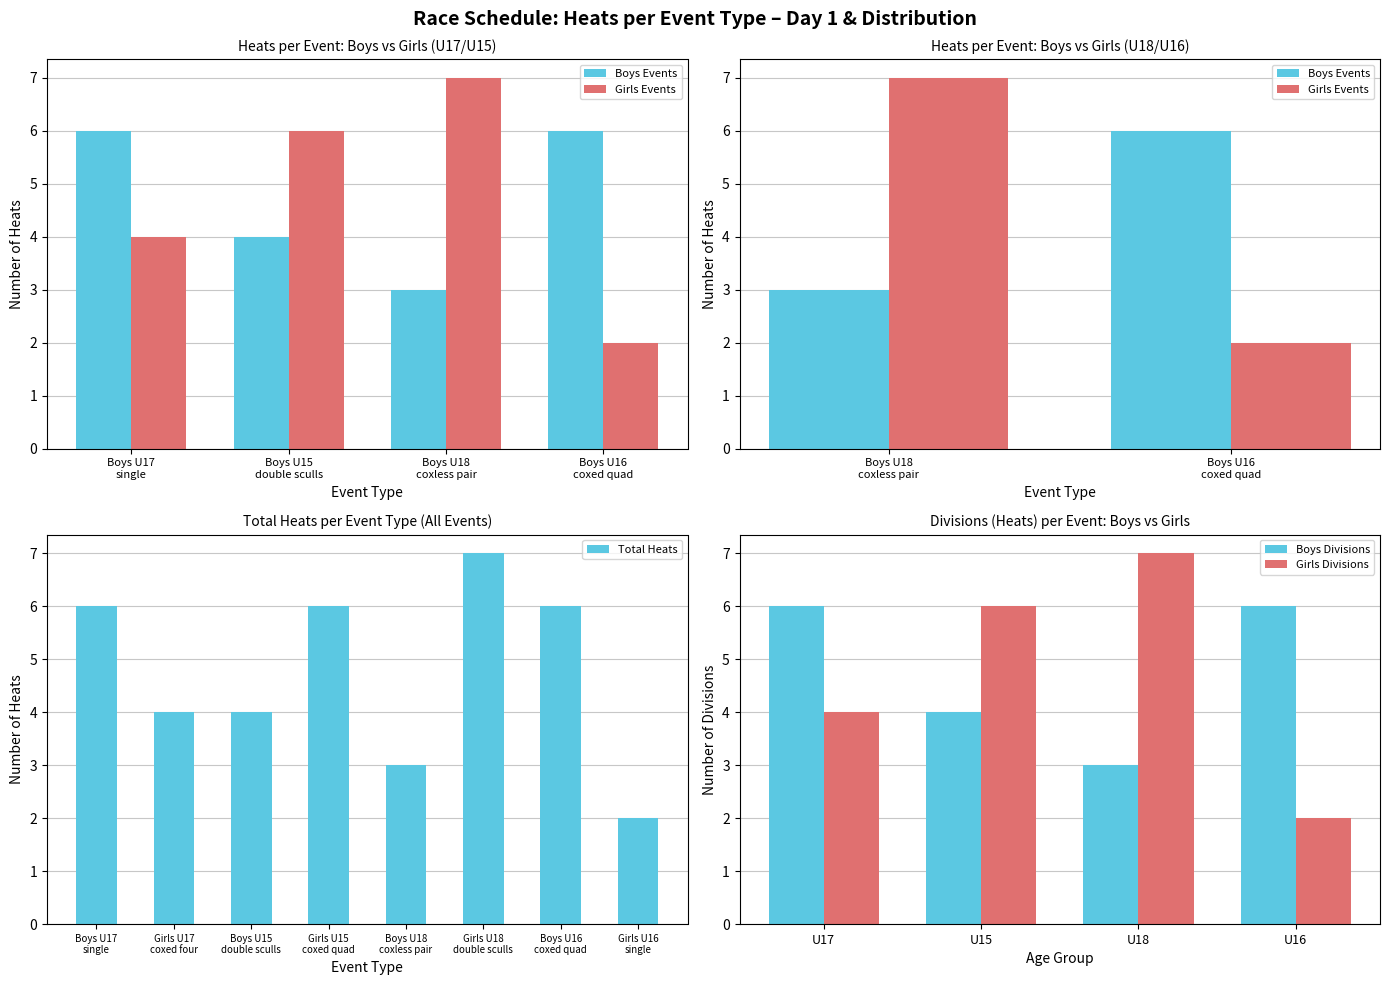

What is the difference between the second highest and minimum values in the Total Heats series?

4